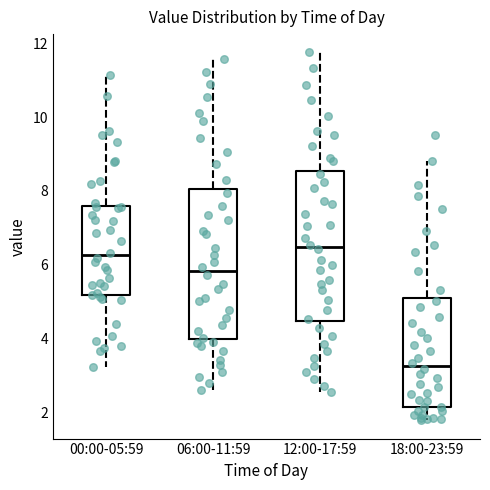

Which box has the highest median line?

12:00-17:59